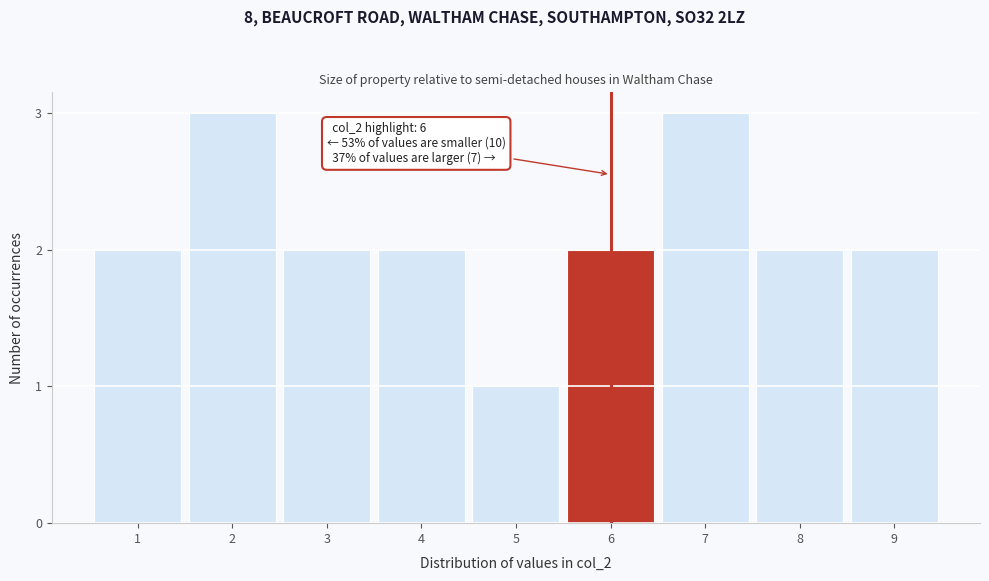

Reading left to right, transcribe all the data shown in this chart.

2	3	2	2	1	2	3	2	2